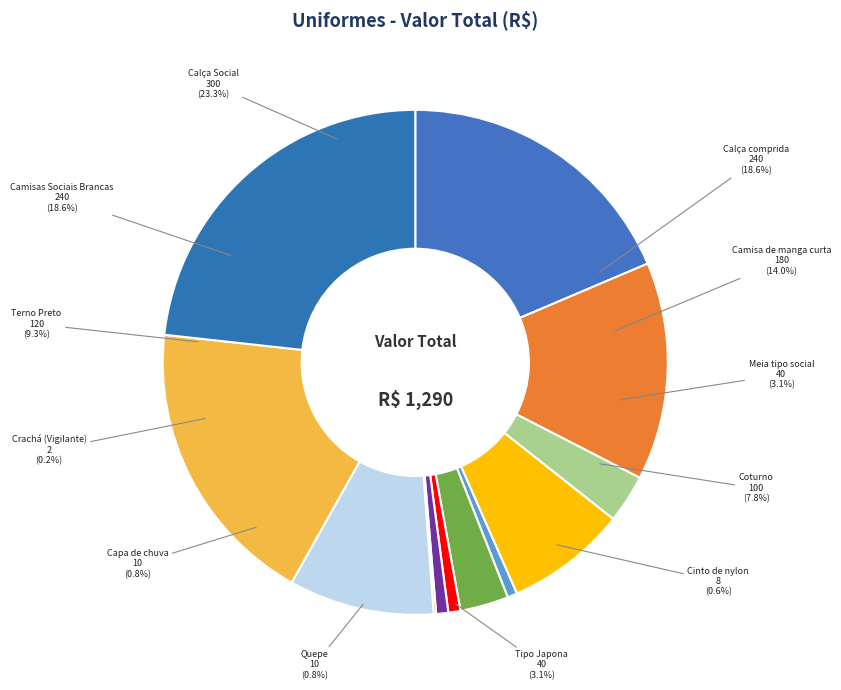

What percentage is NOT represented by Camisa de manga curta?

86.0%